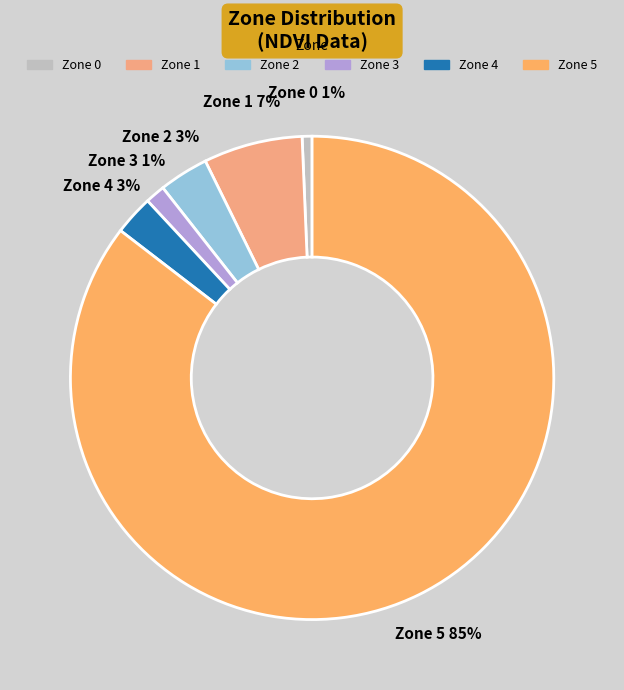

Does any single category account for the majority?

Yes